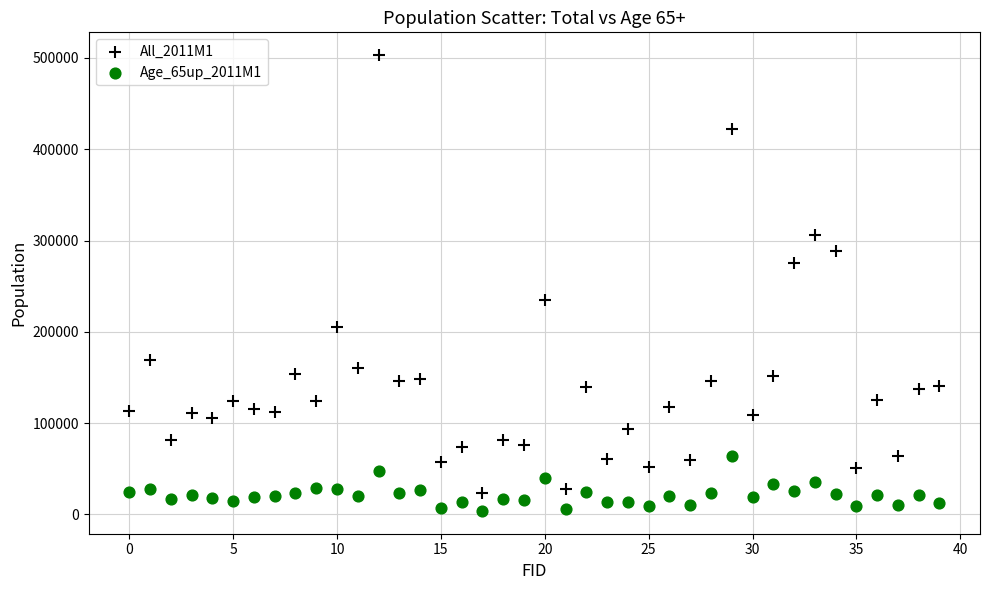

What are all the series names shown in the legend?

All_2011M1, Age_65up_2011M1